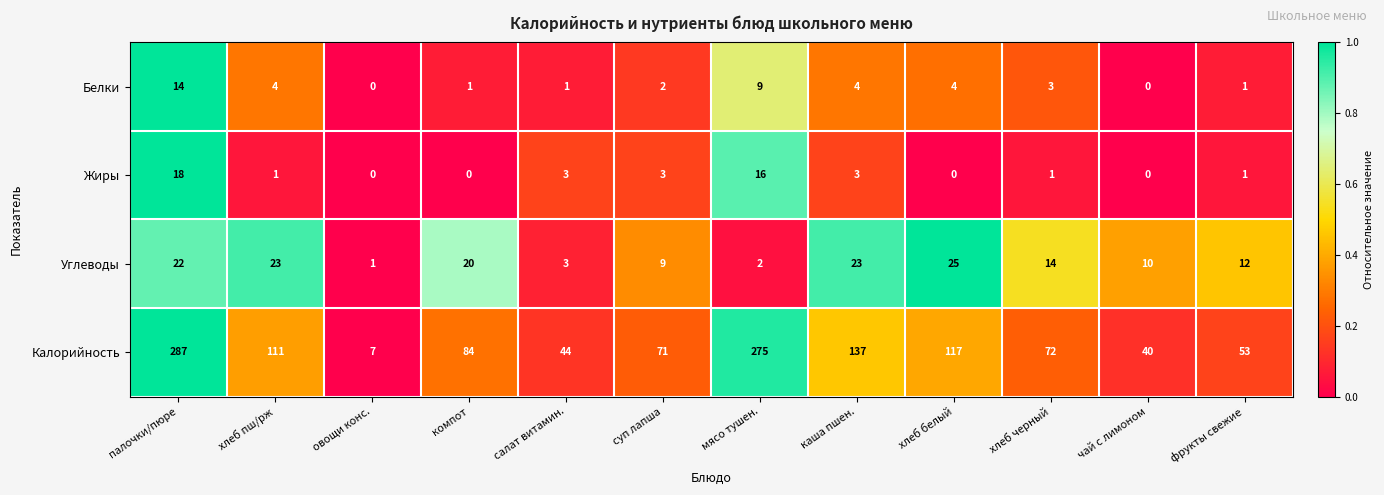

Rank the series at суп лапша from lowest to highest value.

Белки, Жиры, Углеводы, Калорийность